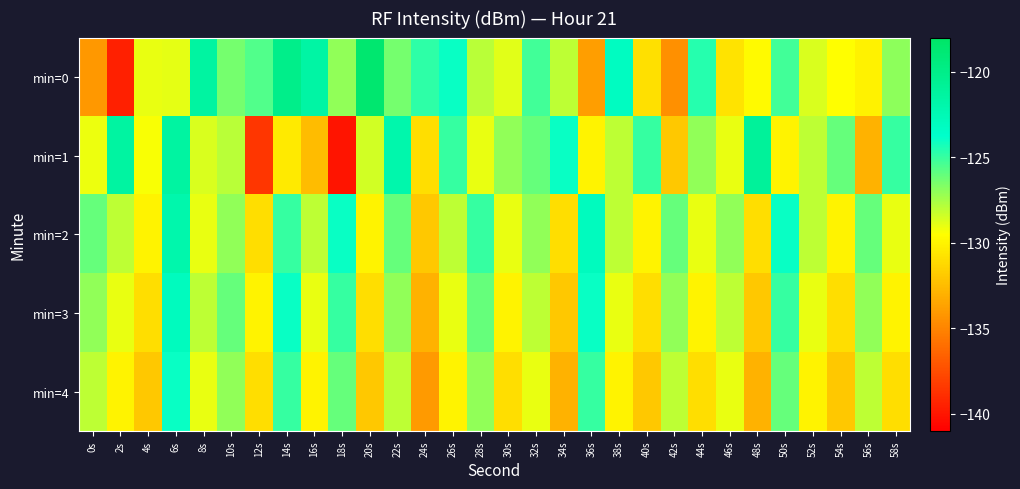

What is the maximum value shown in the chart?

-118.6